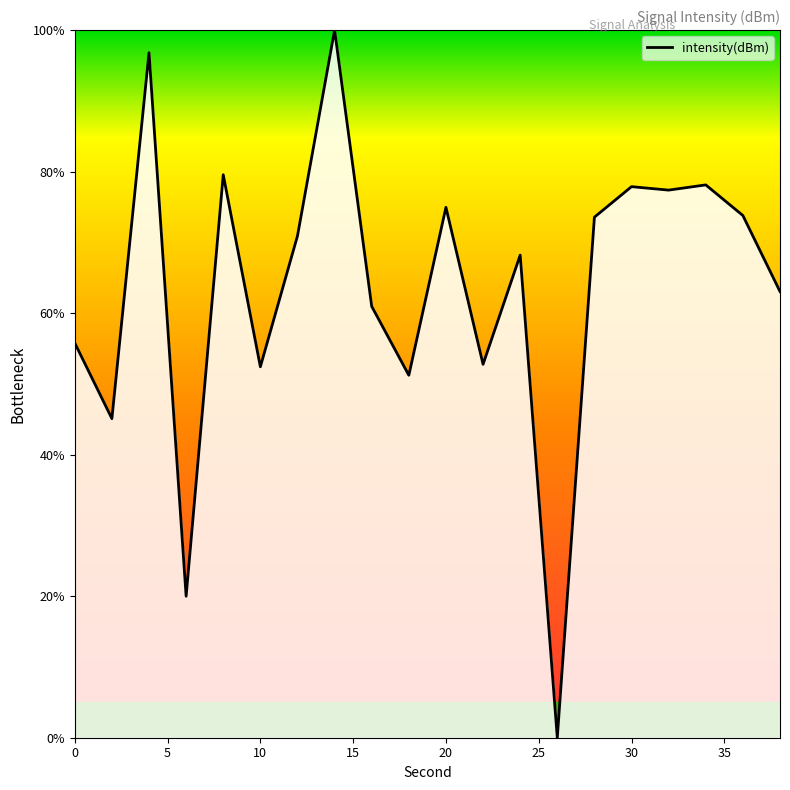

What is the difference between the maximum and minimum values?

100.0